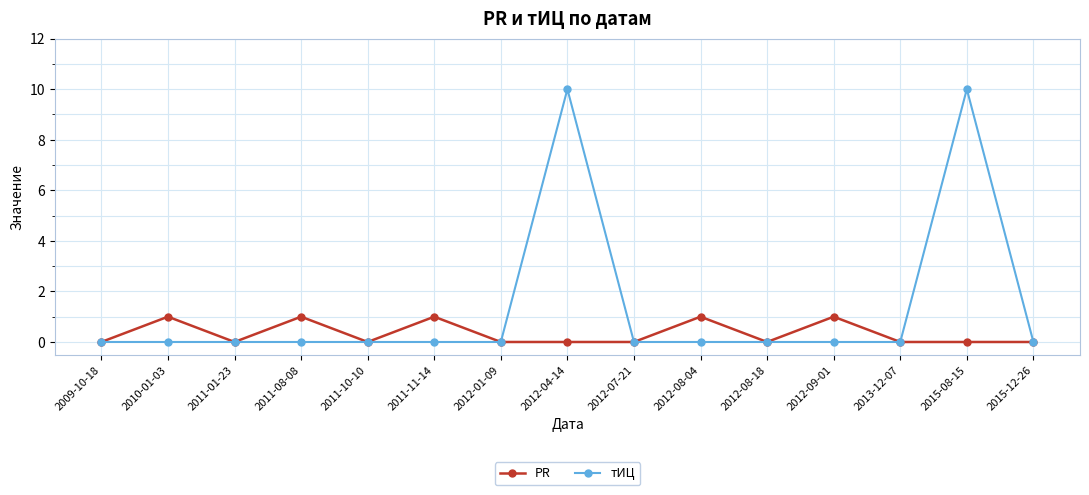

Is it true that тИЦ equals 0 at 2011-08-08?

True